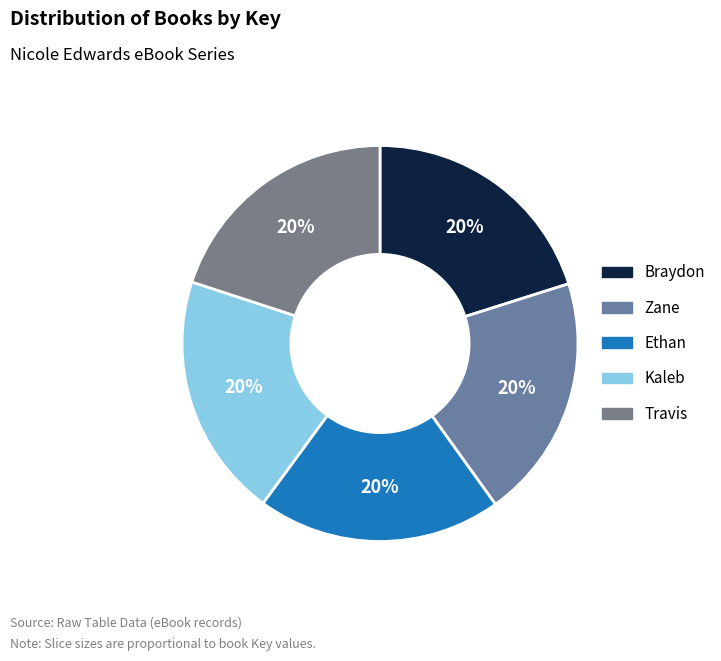

Which slice is the smallest?

Kaleb